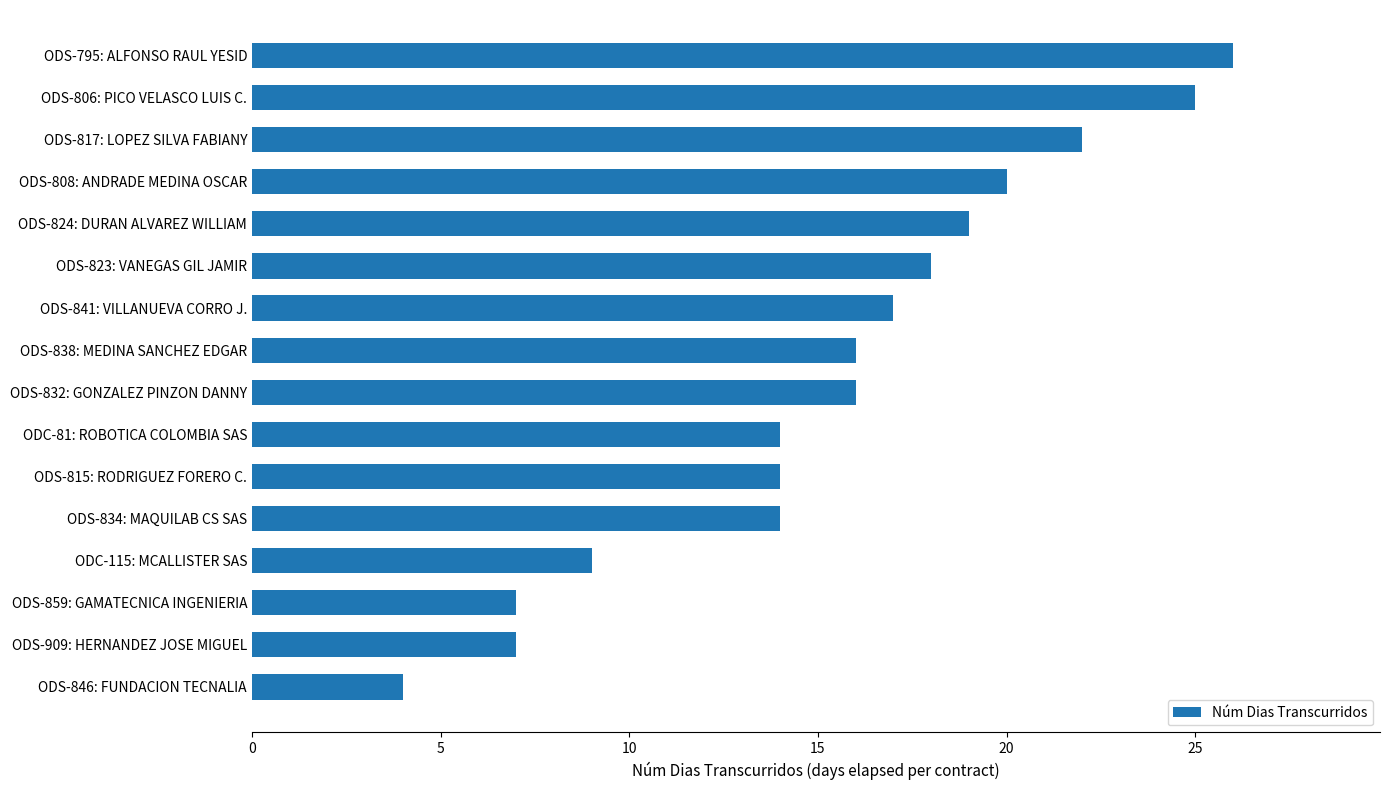

Approximately how many times larger is the value at ODS-832: GONZALEZ PINZON DANNY compared to ODS-823: VANEGAS GIL JAMIR?

0.9